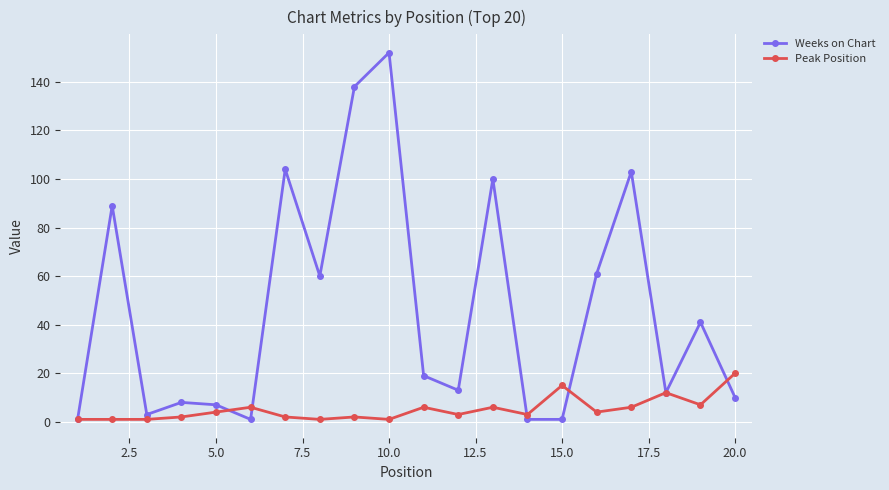

What is the value of the Weeks on Chart point at the 1st from the left?

1